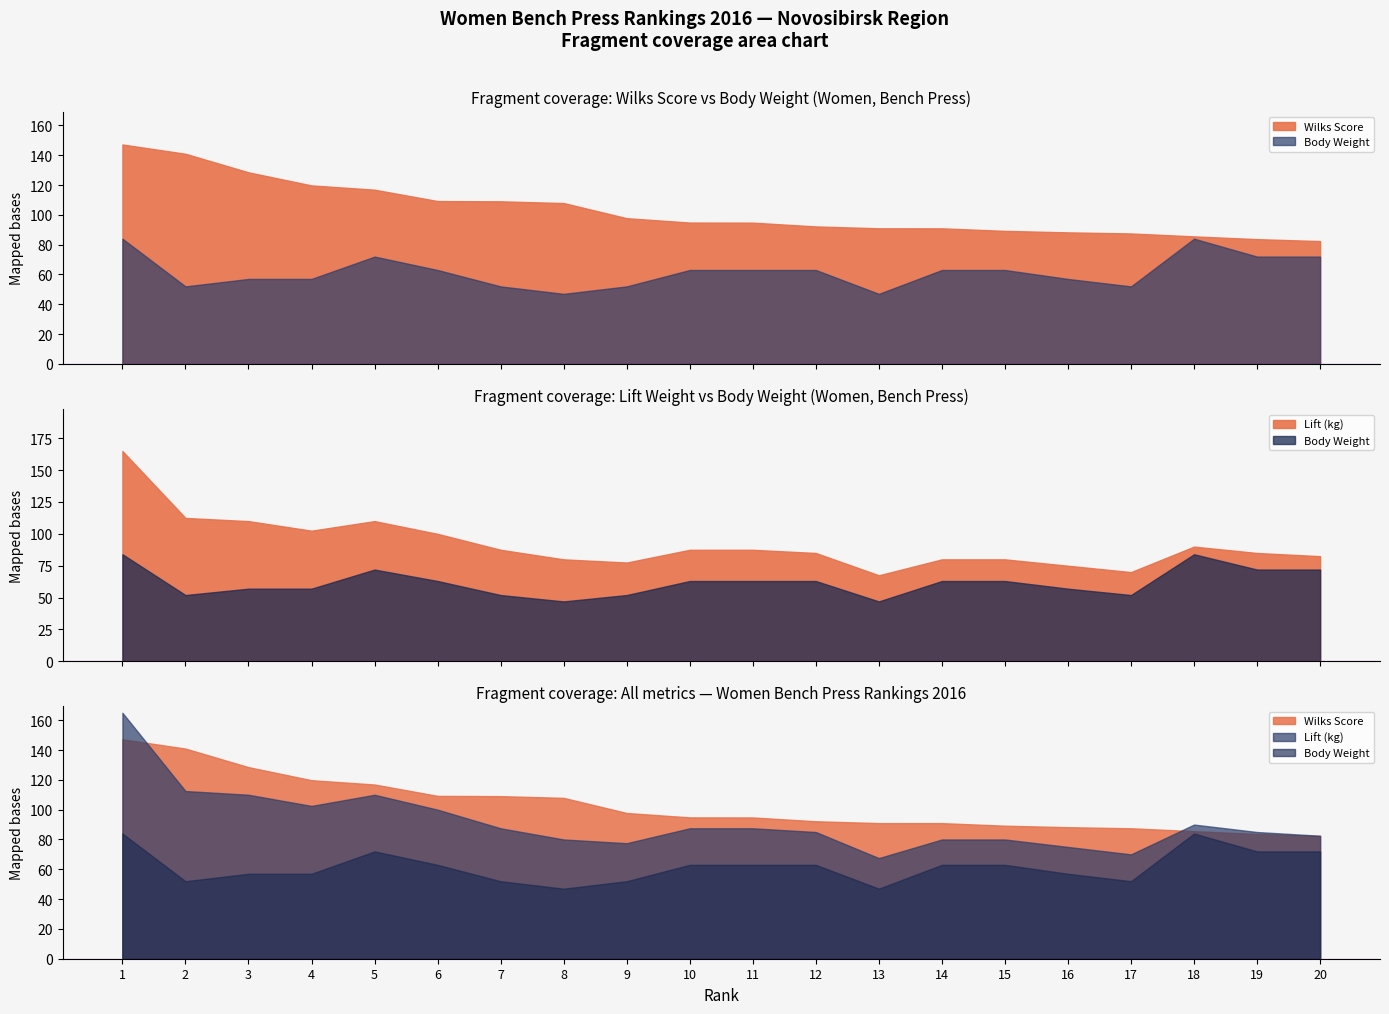

What is the value of the Wilks Score point at the 4th from the left?

119.8